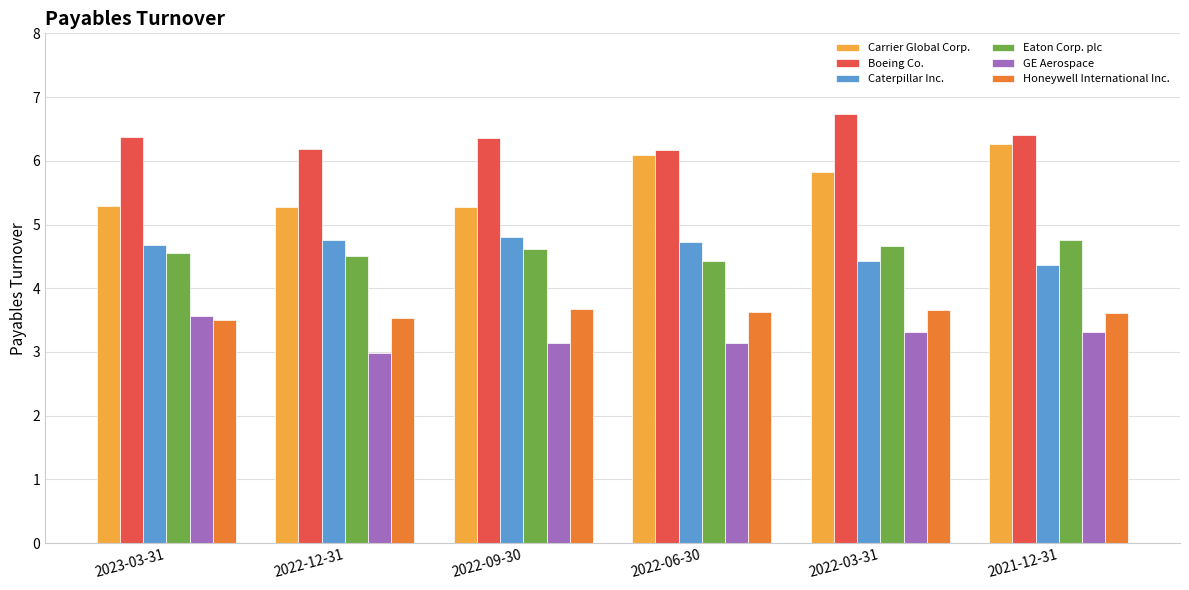

Between 2022-09-30 and 2022-06-30, which series saw the biggest shift?

Carrier Global Corp.